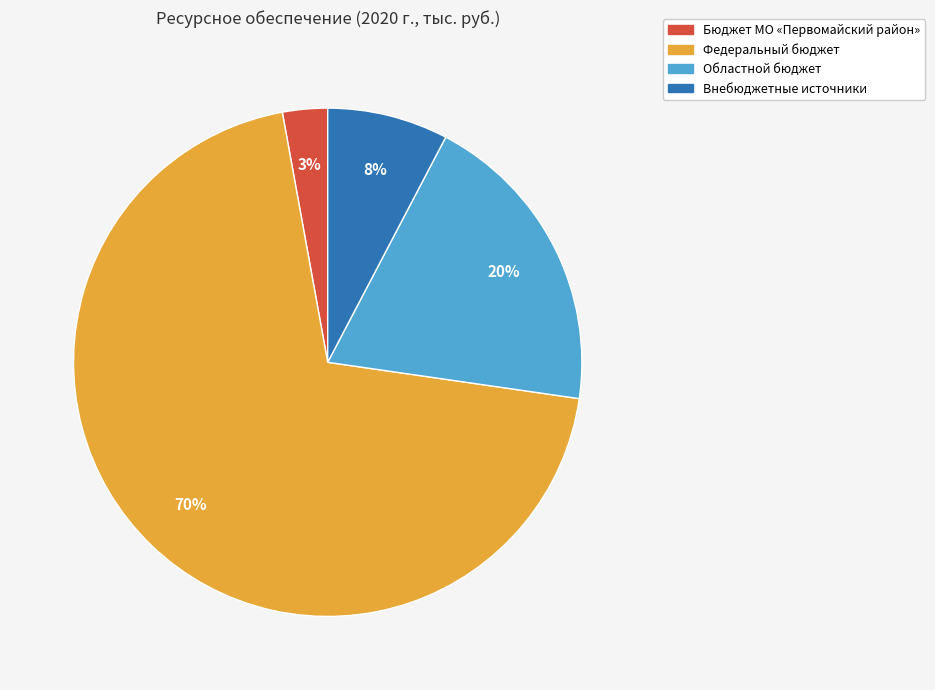

Which category has the biggest portion of the pie?

Федеральный бюджет